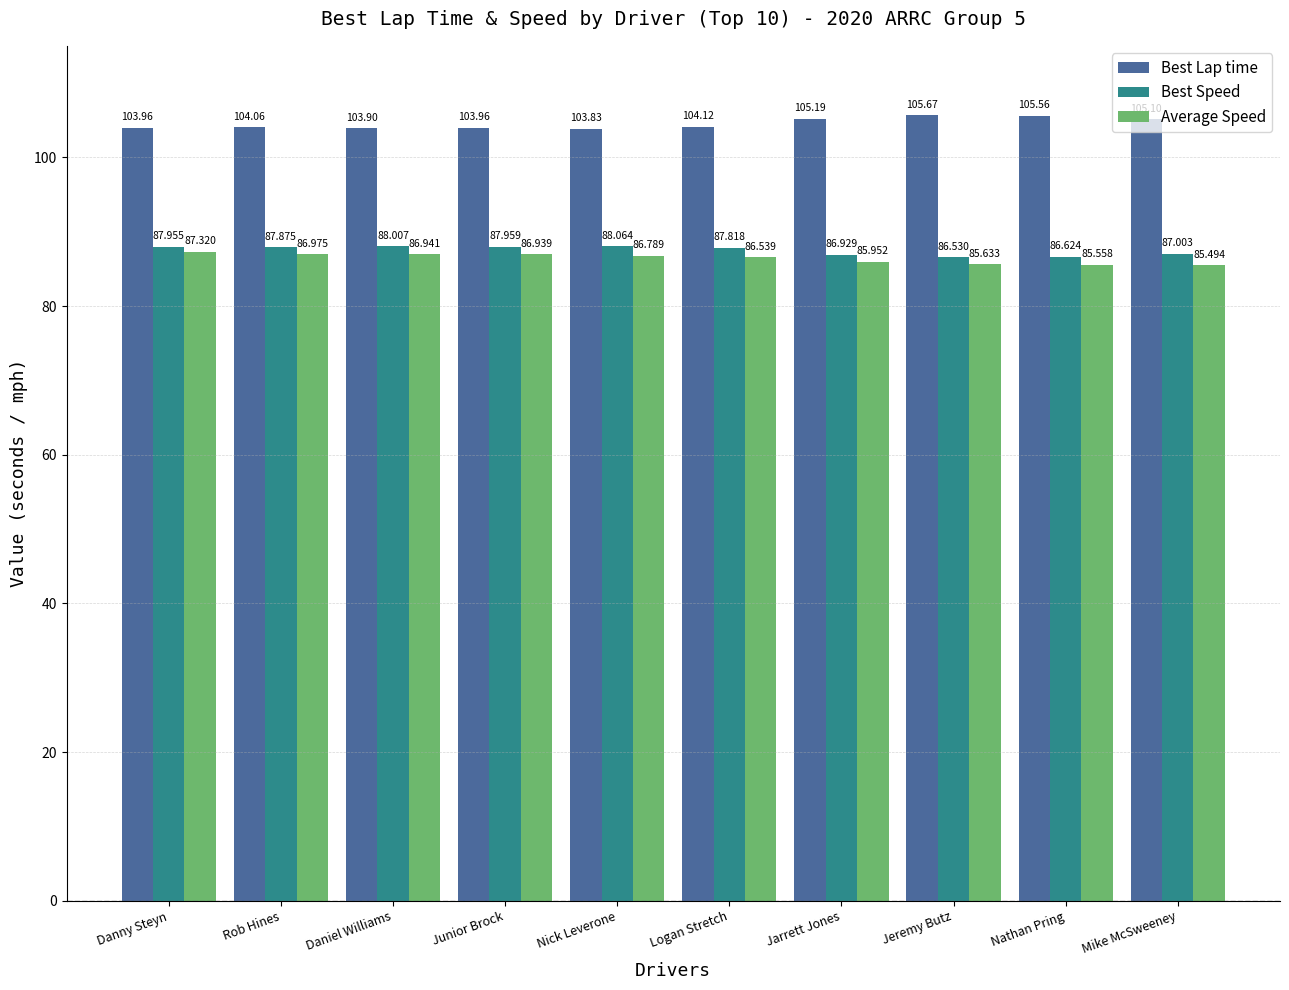

What is the label of the 9th bar from the right?

Rob Hines